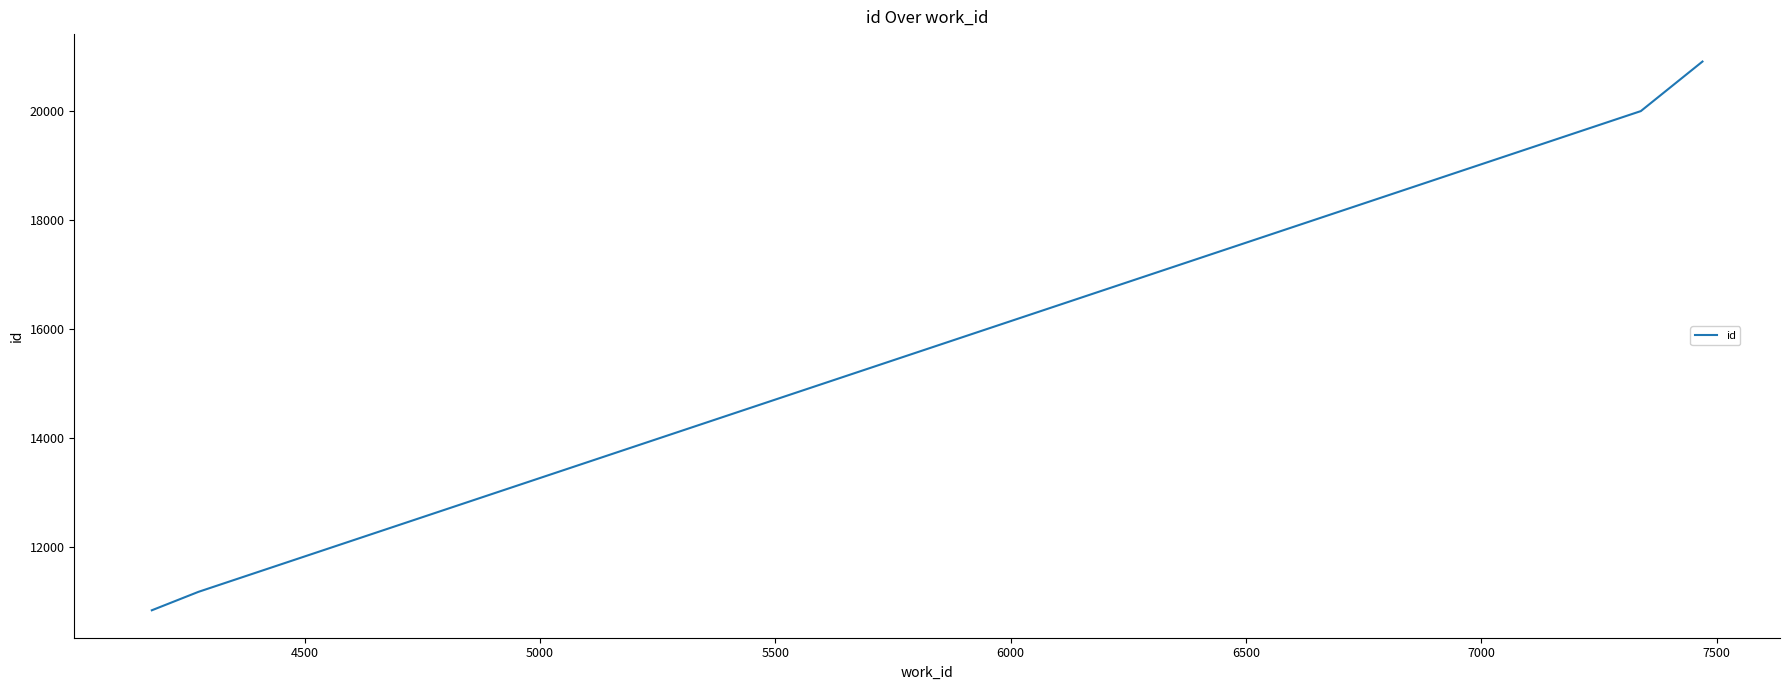

What is the maximum value shown in the chart?

20898